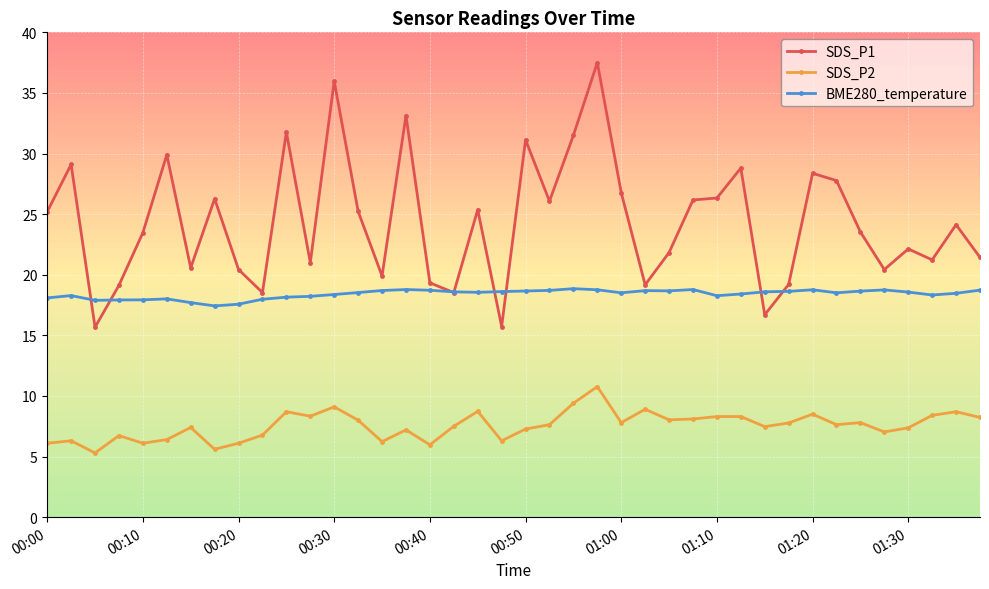

In SDS_P1, how many points are lower than both neighbors (excluding endpoints)?

12